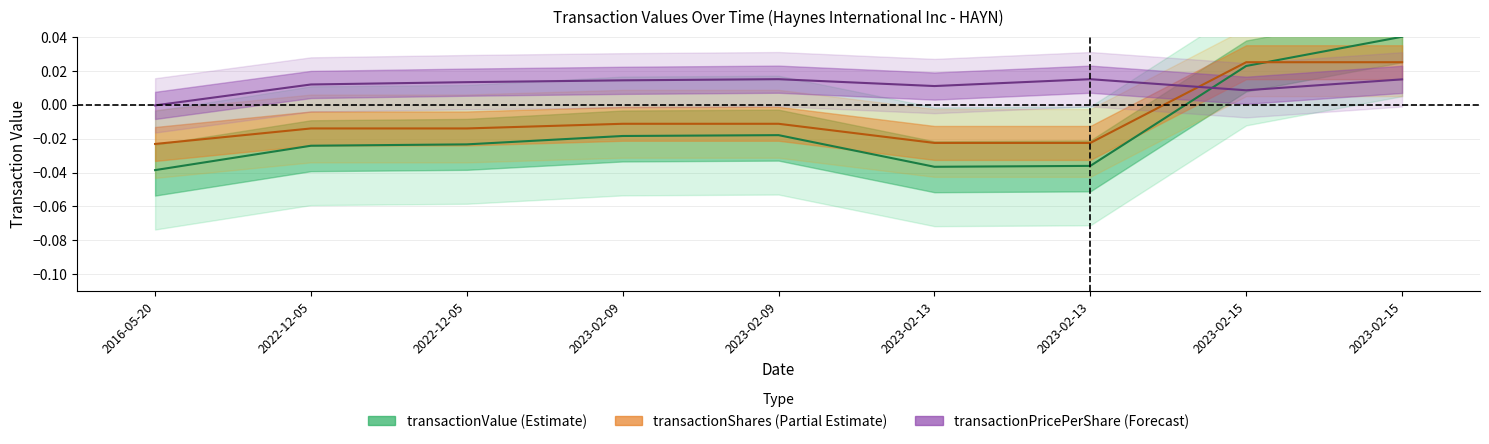

Rank the series by their maximum value, from lowest to highest.

transactionPricePerShare, transactionShares, transactionValue